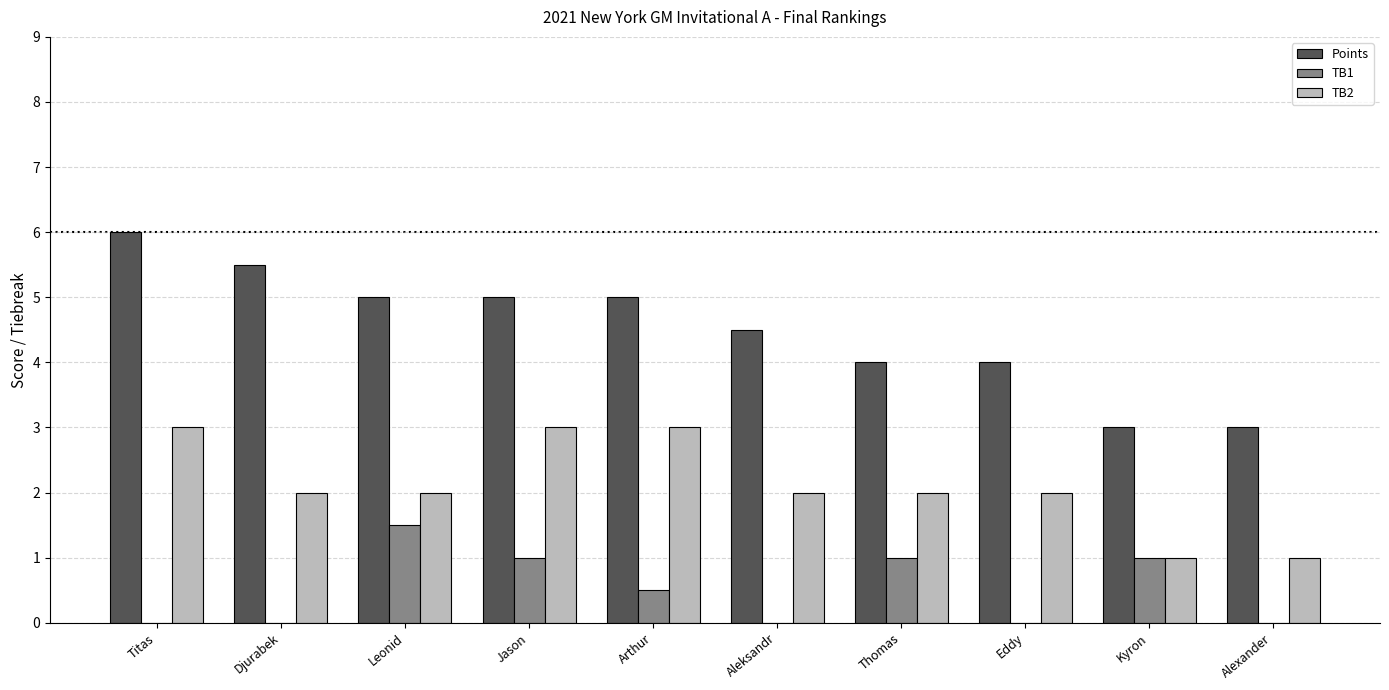

What is the sum of all TB2 values?

21.0